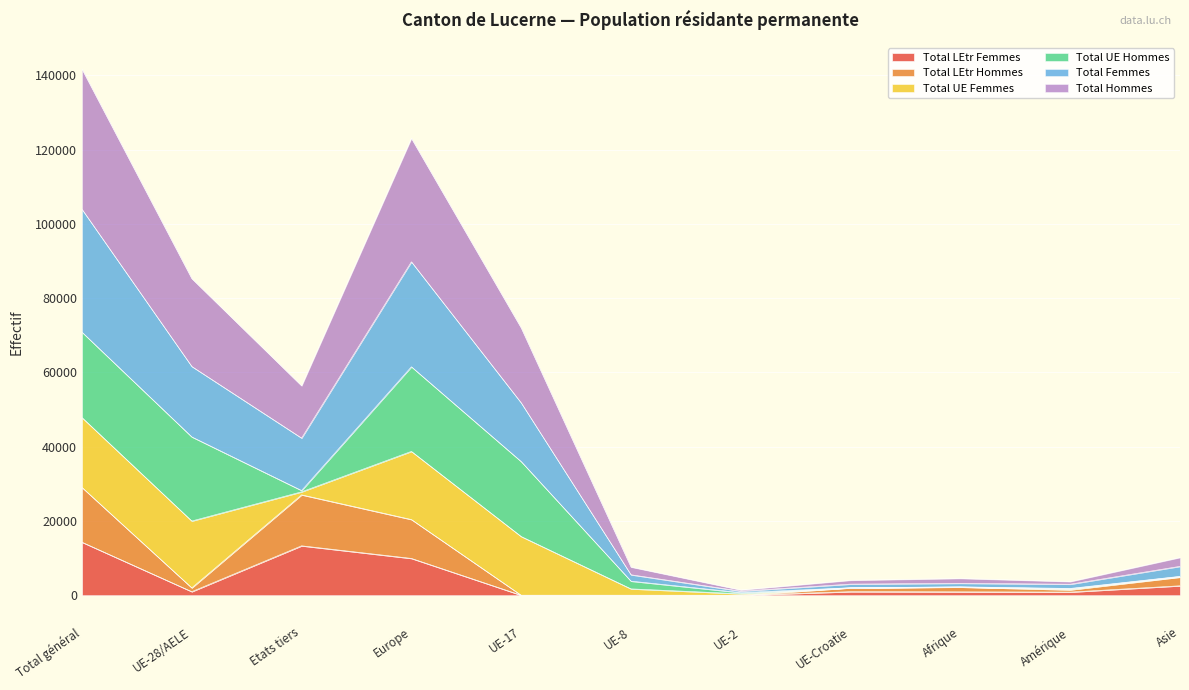

What are all the series names shown in the legend?

Total LEtr Femmes, Total LEtr Hommes, Total UE Femmes, Total UE Hommes, Total Femmes, Total Hommes